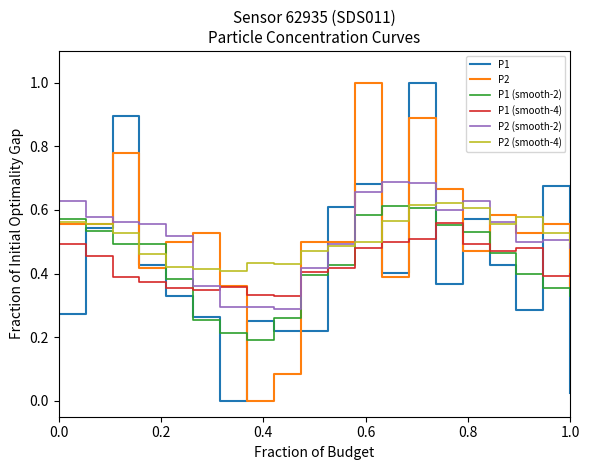

What is the maximum value shown in the chart?

1.0